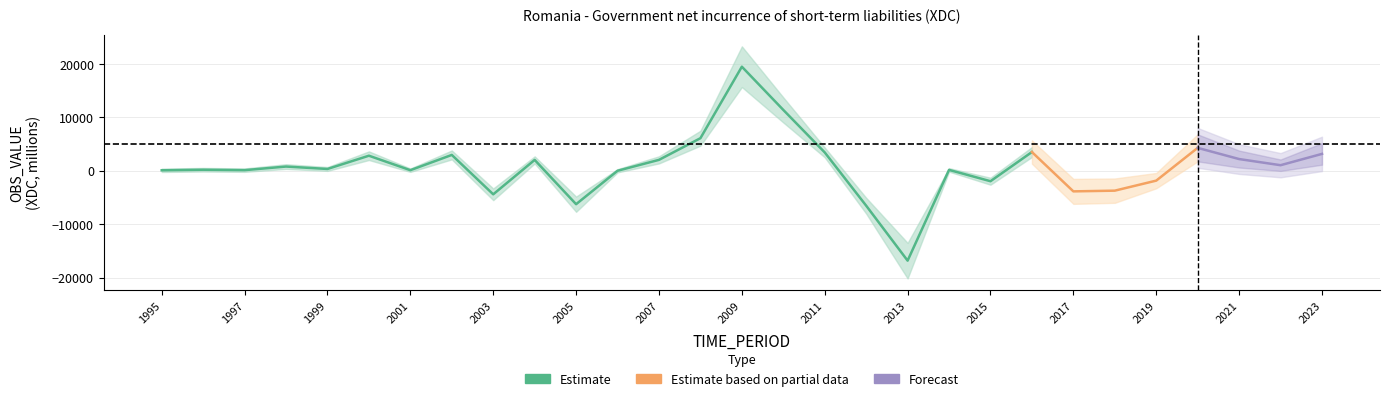

How many interior local peaks (higher than both neighbors) does the data have?

9